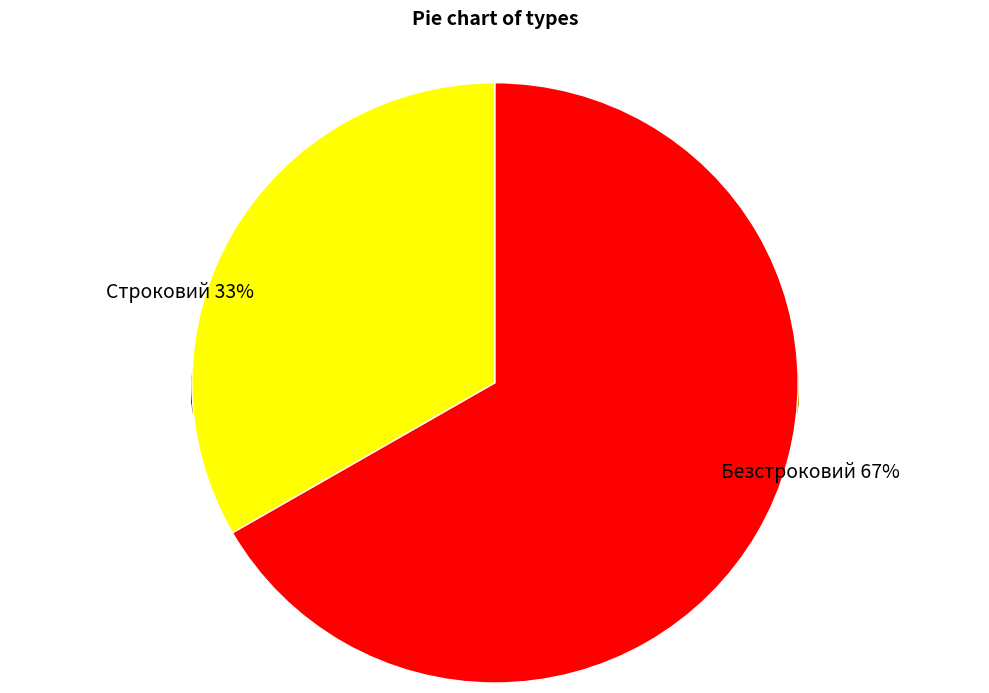

To the nearest percent, what is the combined percentage of Безстроковий and Строковий?

100%